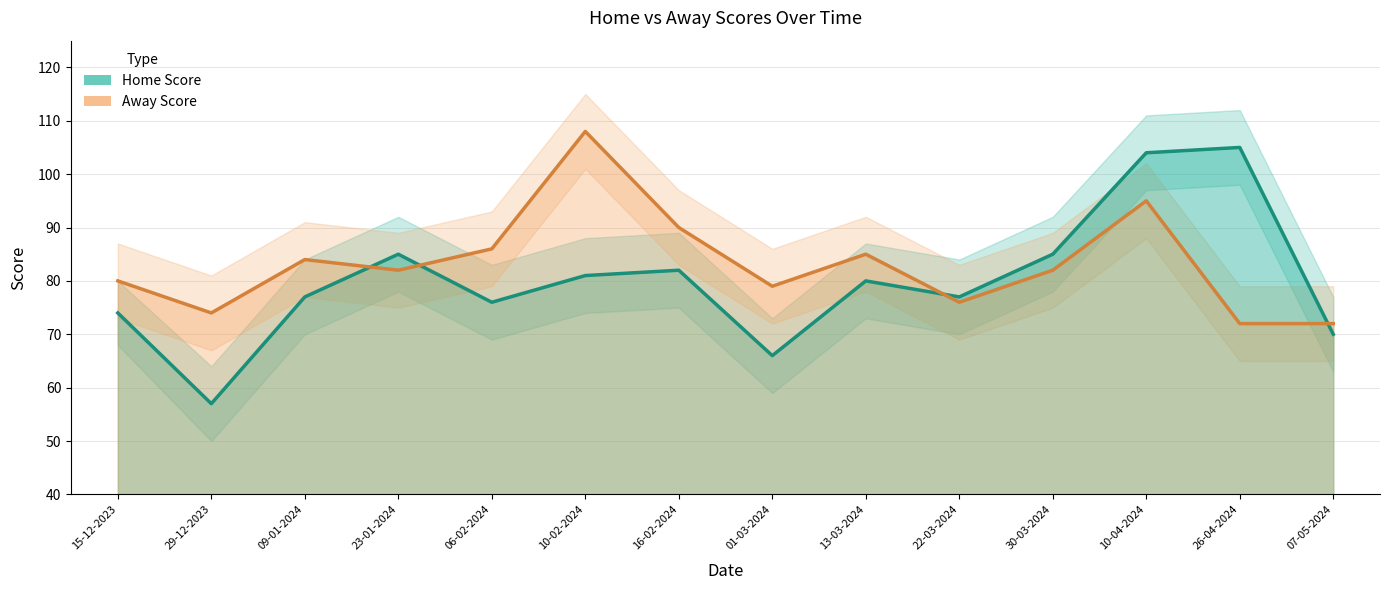

At which category does Away Score reach its first local peak?

09-01-2024